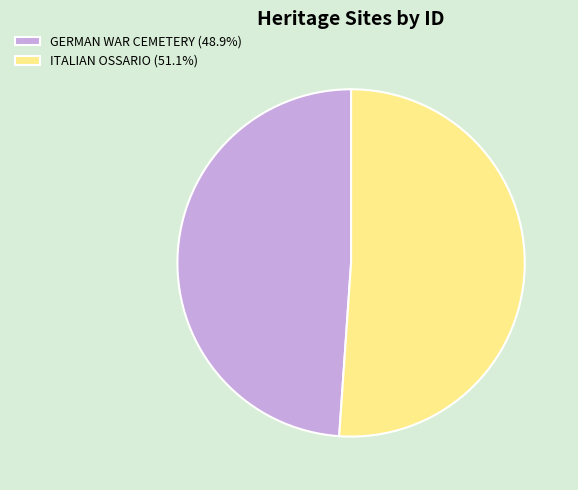

Is it true that GERMAN WAR CEMETERY is 49% of the pie?

True